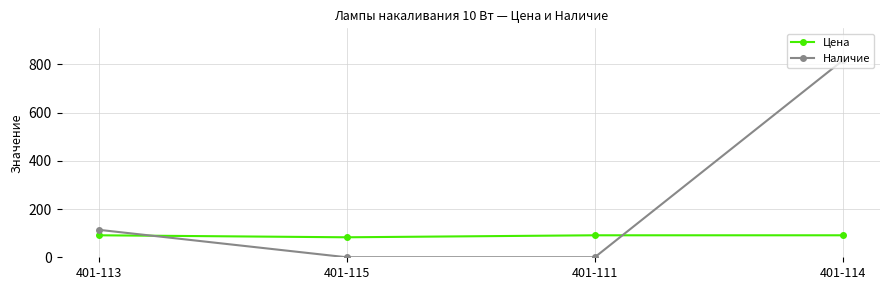

How many values in the Цена series exceed 91?

3